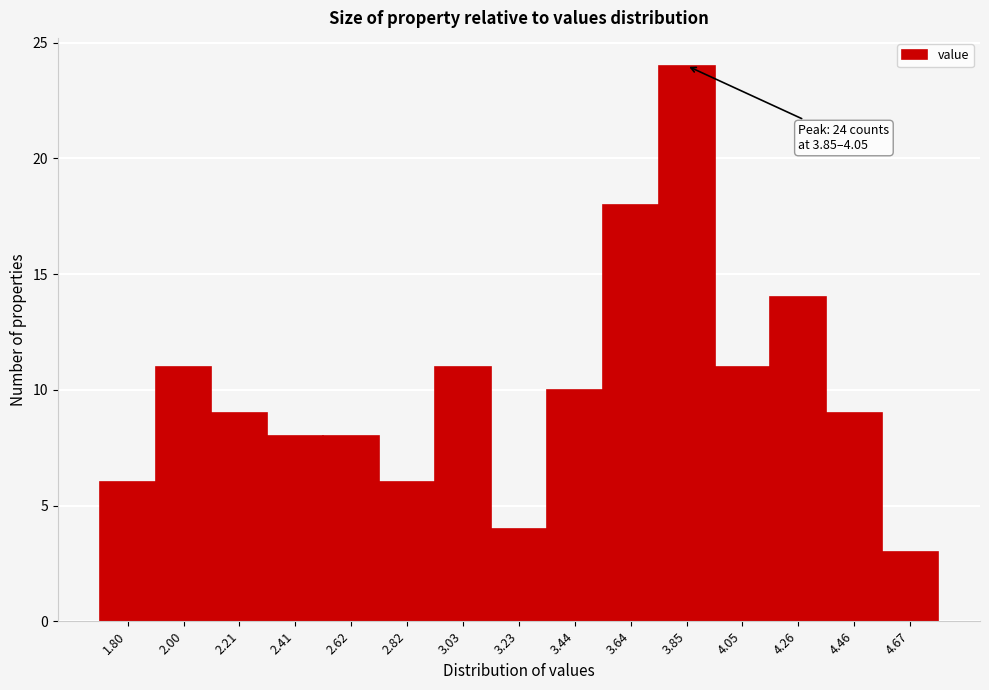

Reading right to left, list all the values displayed in this chart.

4.67=3	4.46=9	4.26=14	4.05=11	3.85=24	3.64=18	3.44=10	3.23=4	3.03=11	2.82=6	2.62=8	2.41=8	2.21=9	2.00=11	1.80=6